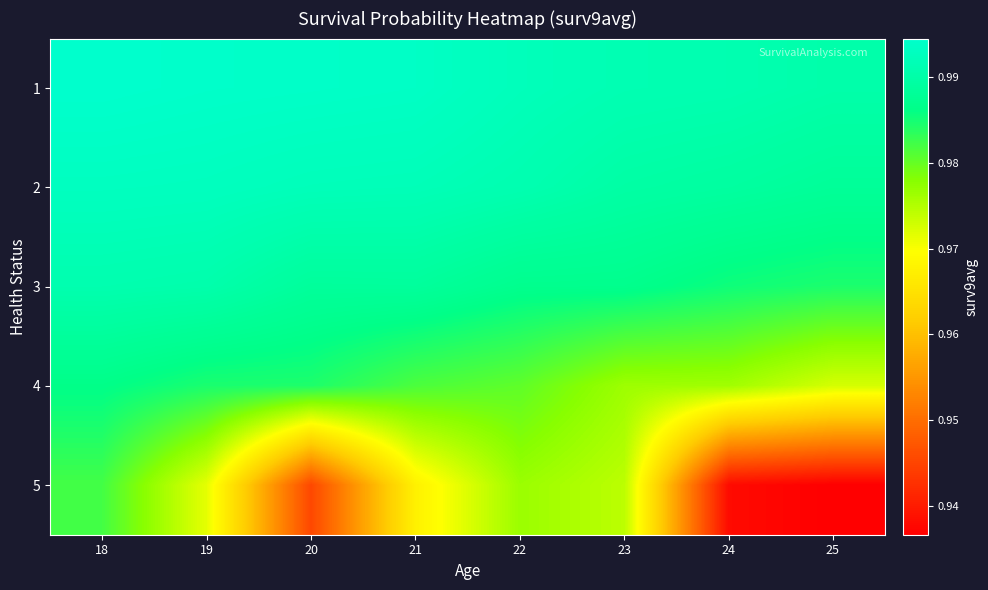

Which has a higher value, 20 or 21?

20